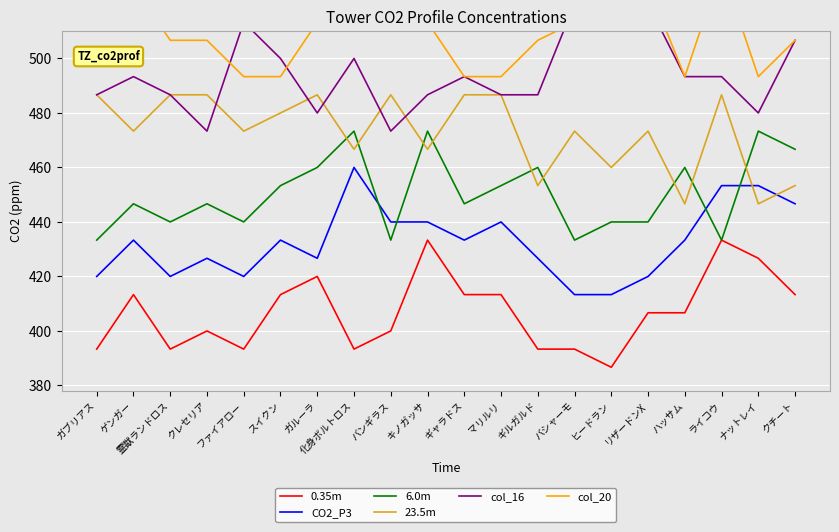

True or false: 6.0m and 0.35m cross at least once.

False